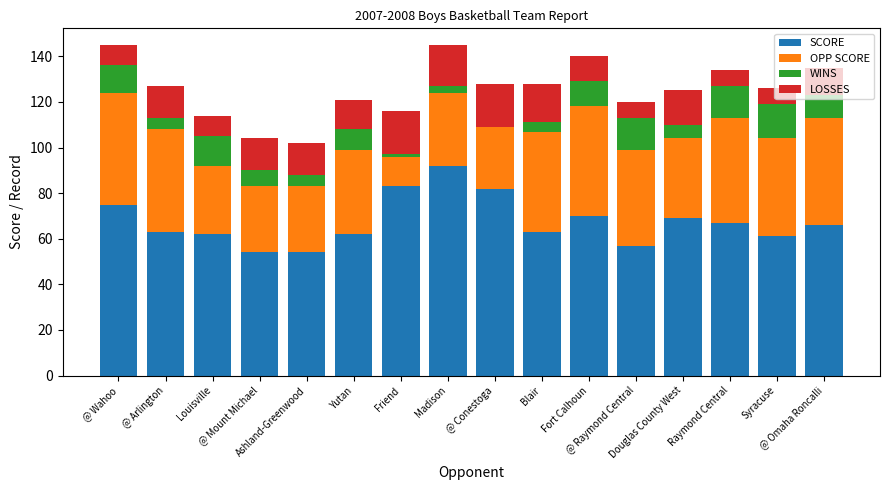

What is the highest value of the SCORE series?

92